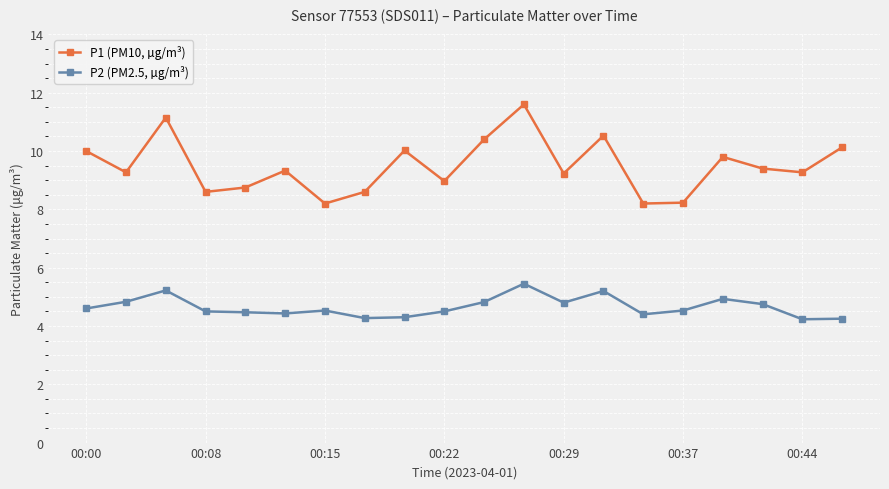

True or false: P1 (PM10, µg/m³) and P2 (PM2.5, µg/m³) intersect in this chart.

False